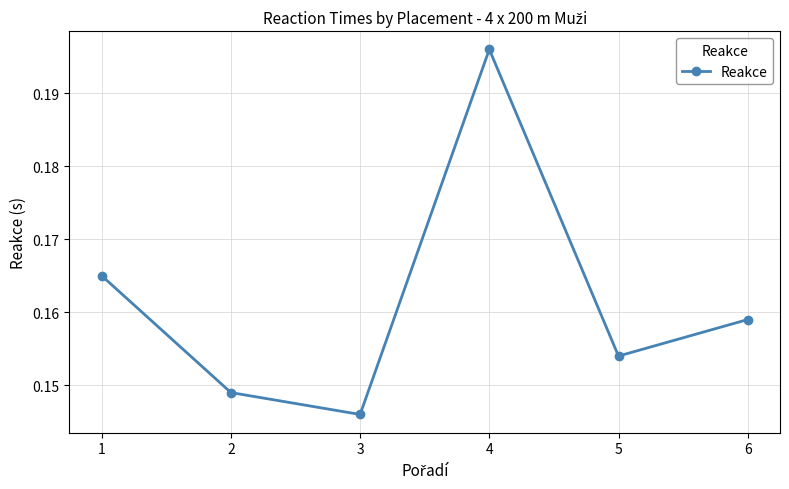

The value at 4 is 0.1. True or false?

False